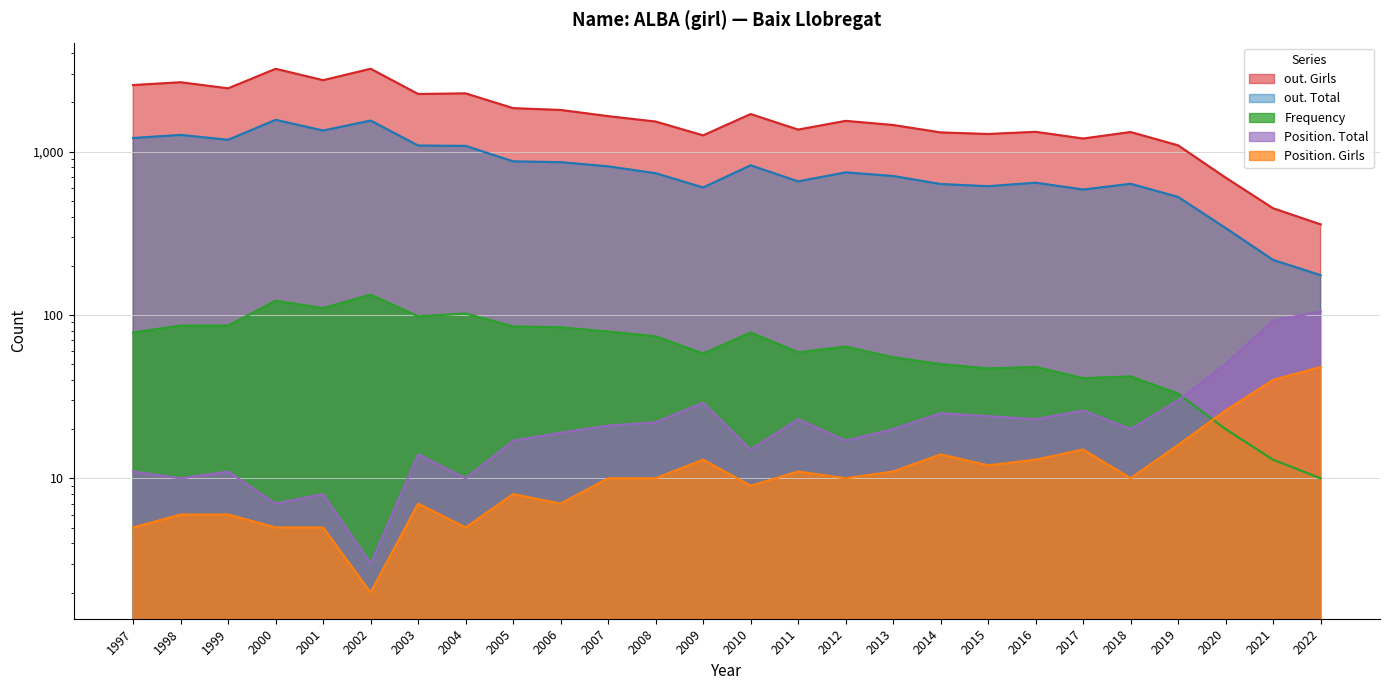

The out. Total series shows 1010 at 2011. True or false?

False